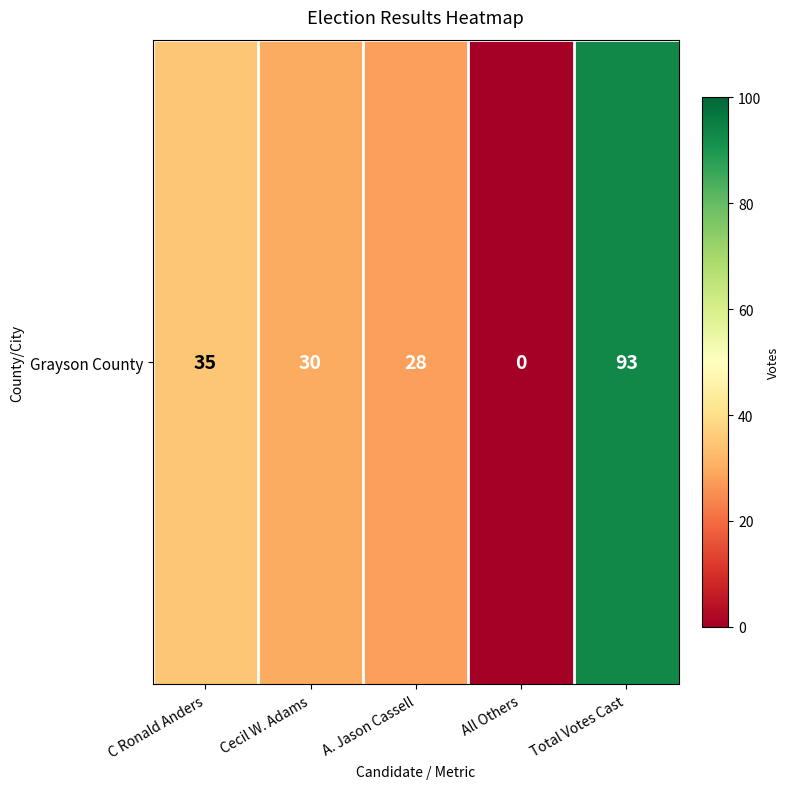

Rank the categories by value from lowest to highest.

All Others, A. Jason Cassell, Cecil W. Adams, C Ronald Anders, Total Votes Cast